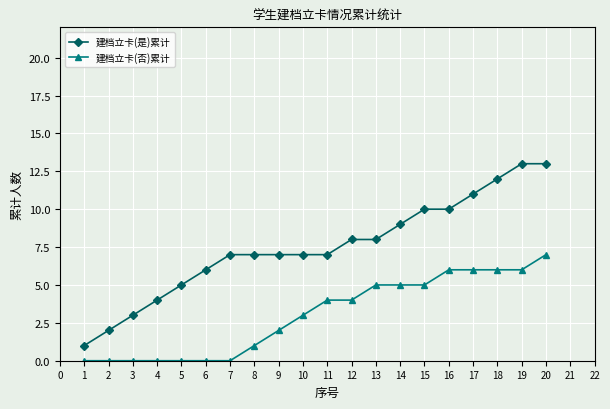

At which category is the sum across all series the highest?

20